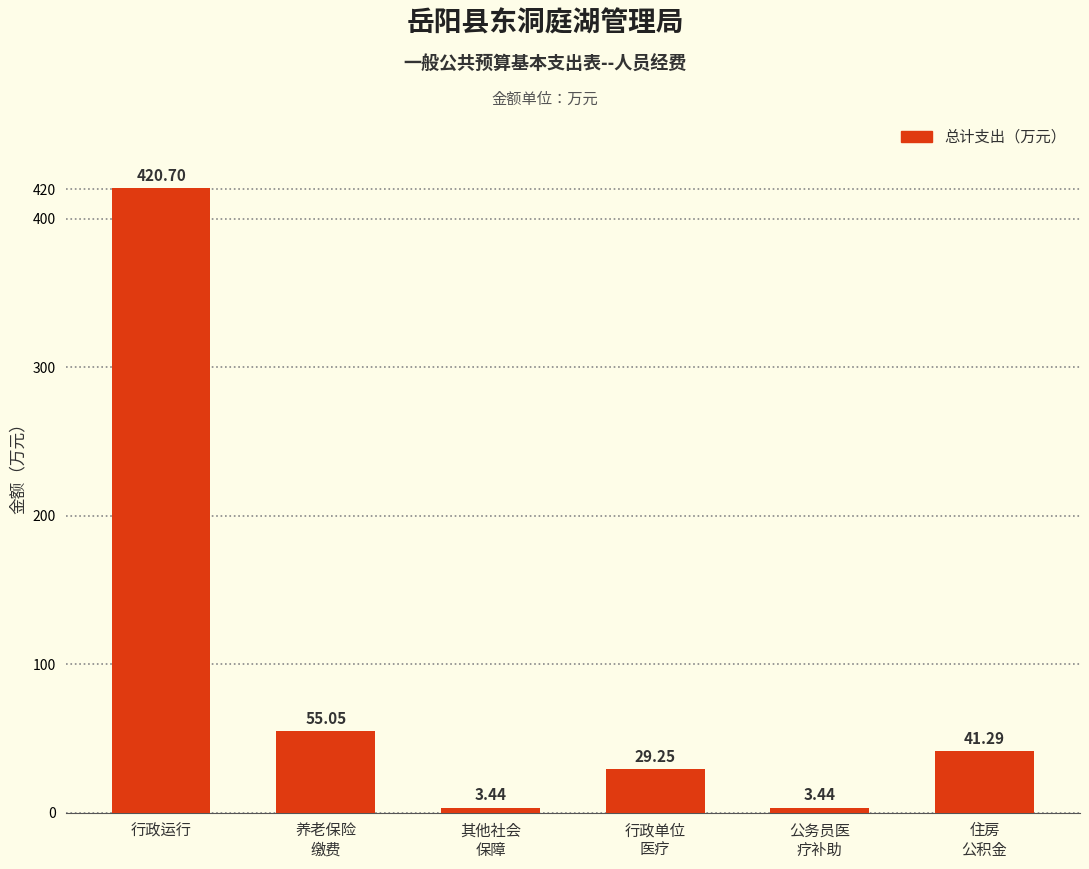

Count the number of categories in the chart.

6